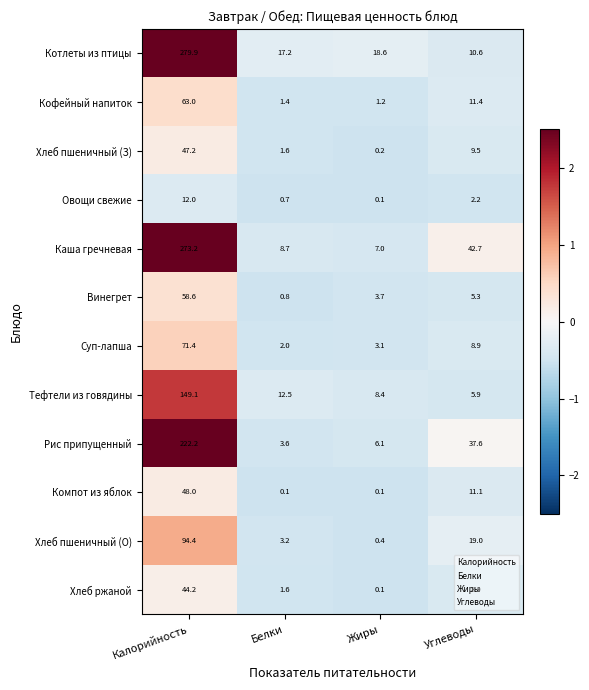

What is the maximum value for Овощи свежие?

12.0